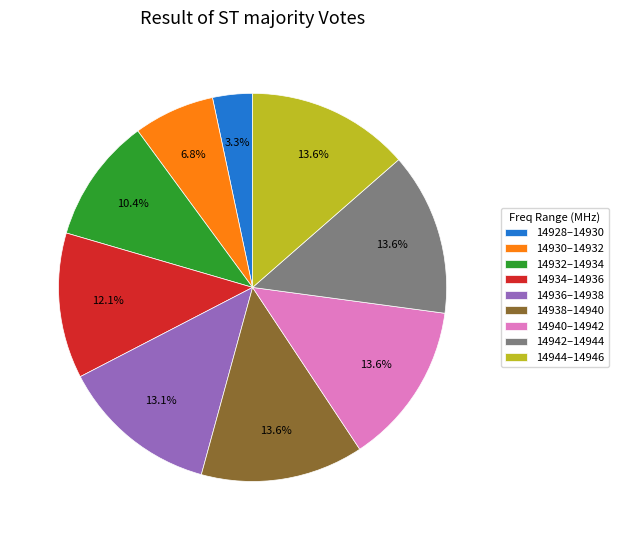

How many slices are in this pie chart?

9